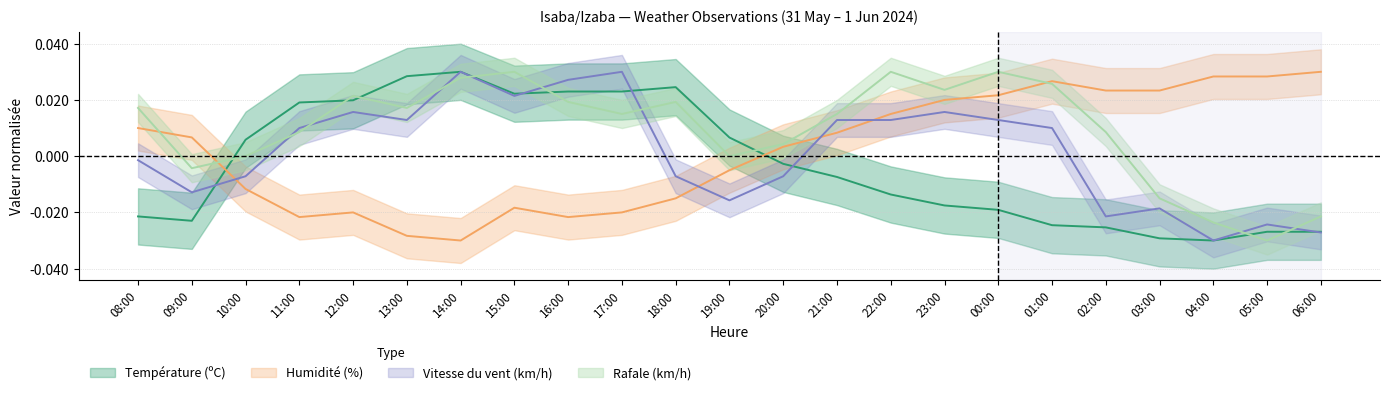

How many lines are shown in the chart?

4